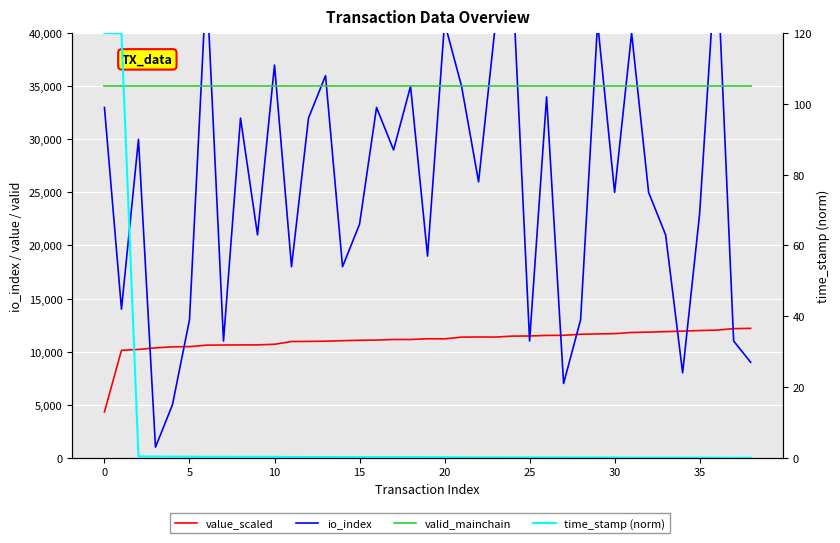

What are all the series names shown in the legend?

value_scaled, io_index, valid_mainchain, time_stamp (norm)